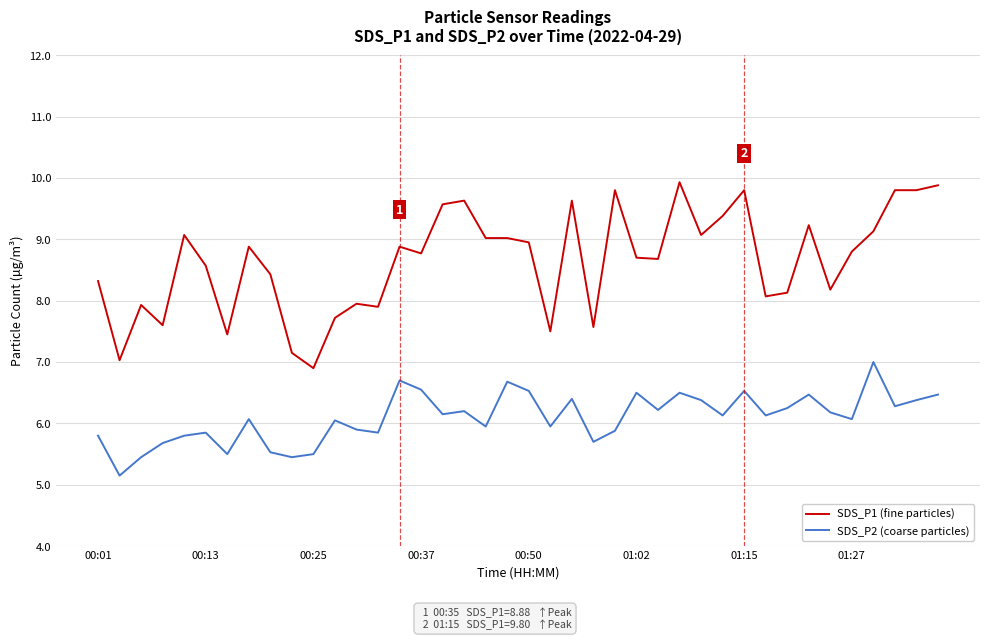

Which series has the largest total across all categories?

SDS_P1 (fine particles)